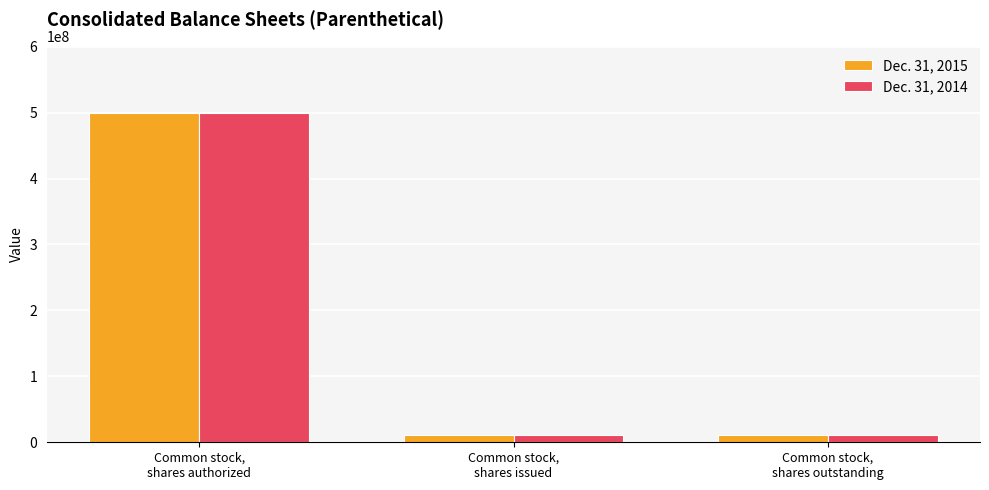

Are the bars grouped side by side (vs. stacked)?

Yes